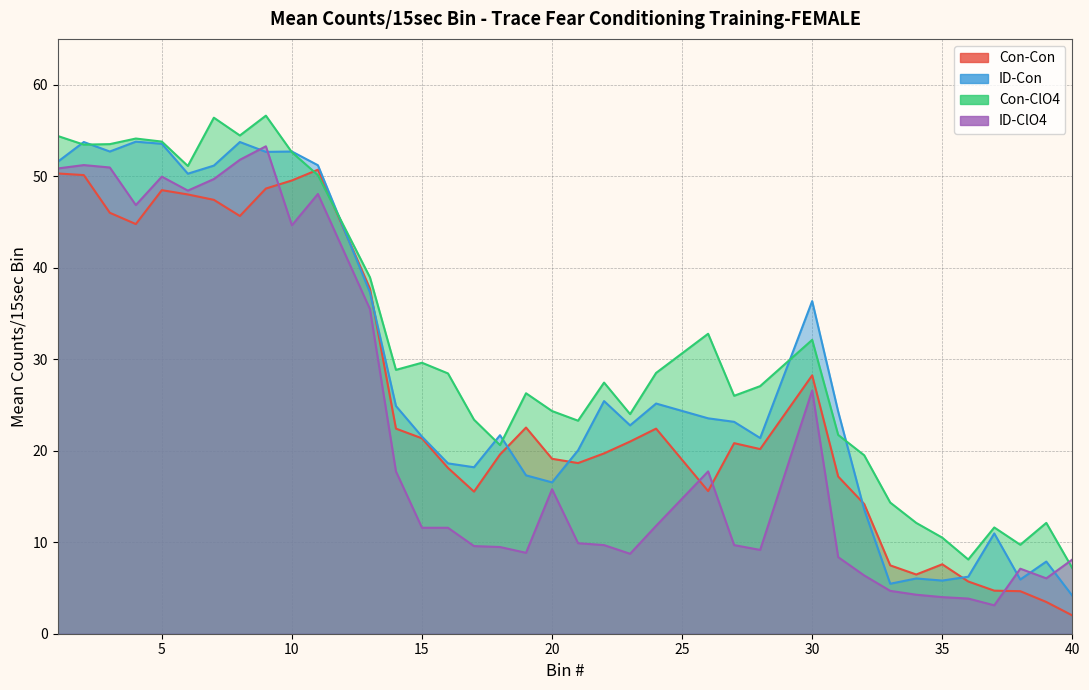

What is the total value across all series at 13?

149.4